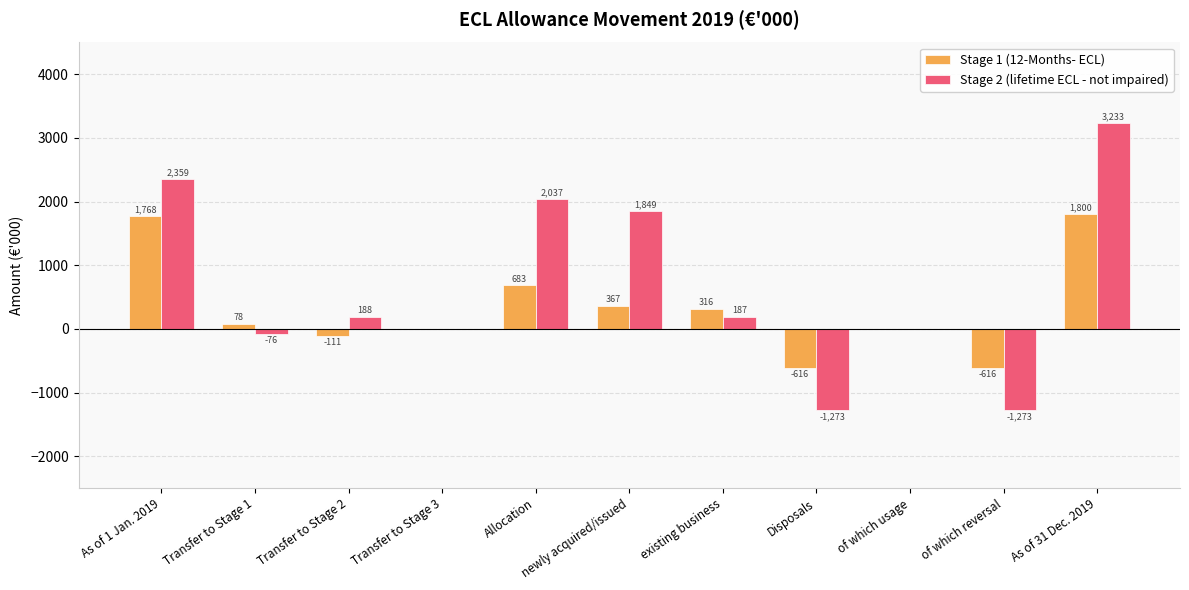

At which category is the sum across all series the highest?

As of 31 Dec. 2019